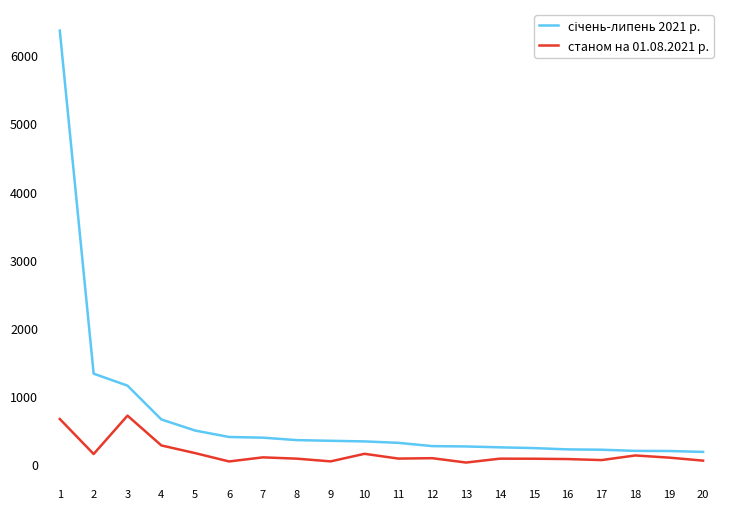

How many lines are shown in the chart?

2